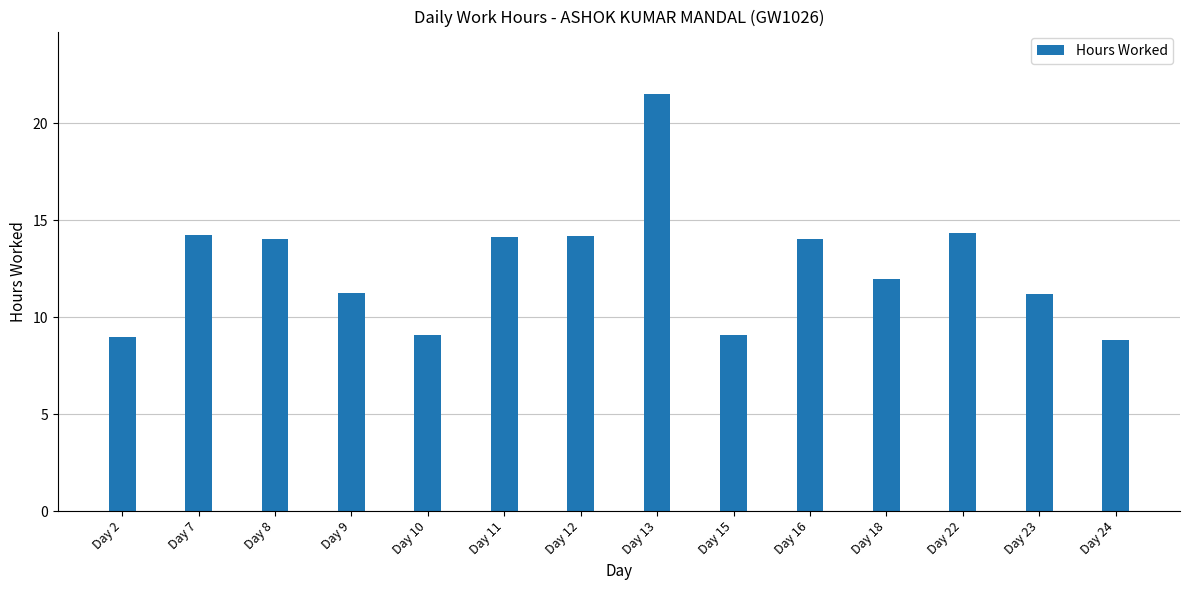

True or false: the data shows 21.5 at Day 13.

True